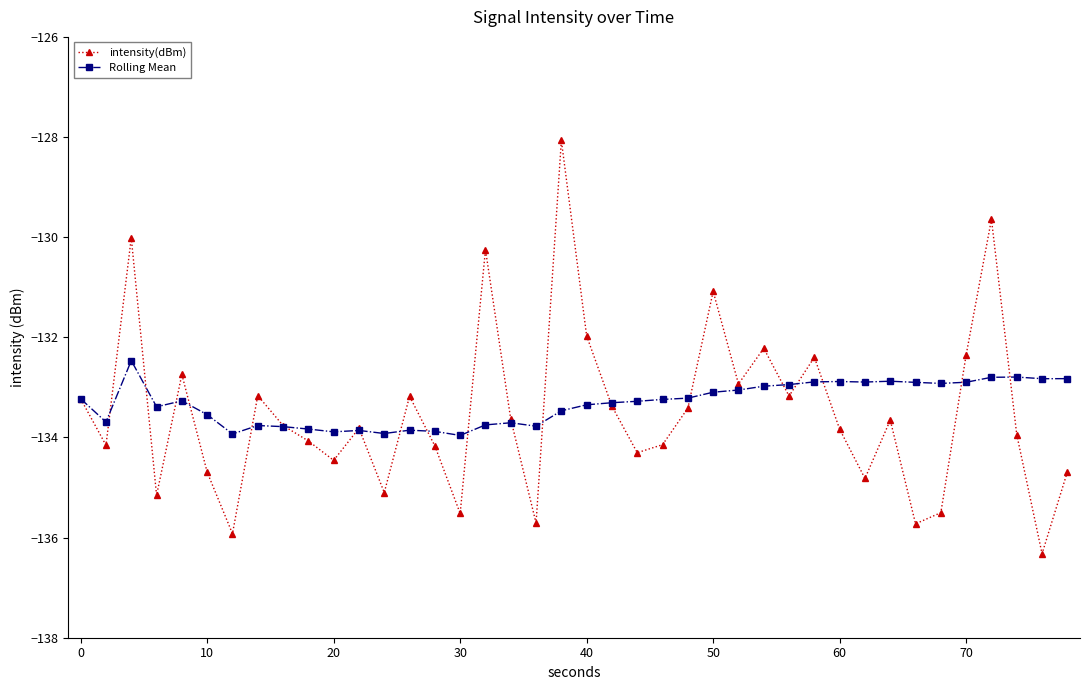

What is the average value of the Rolling Mean series?

-133.3